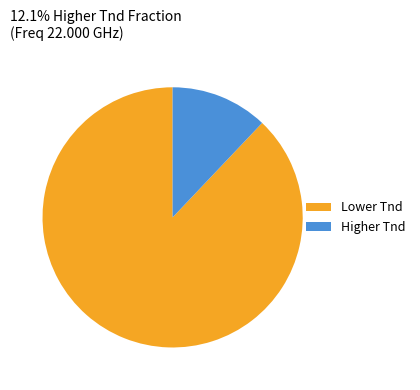

The Lower Tnd slice represents 88% of the pie. True or false?

True